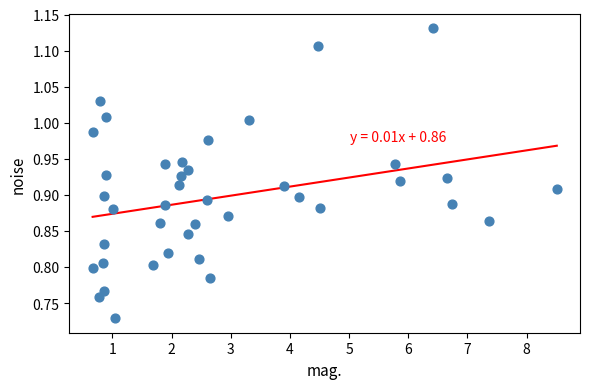

What is the range of X values (max minus min)?

7.8